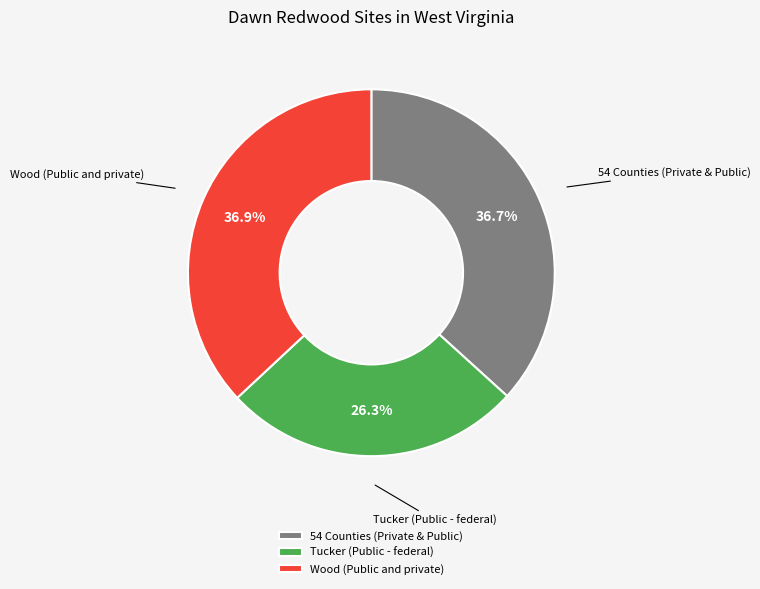

To the nearest percent, what is the difference between the largest and smallest slice percentages?

11%